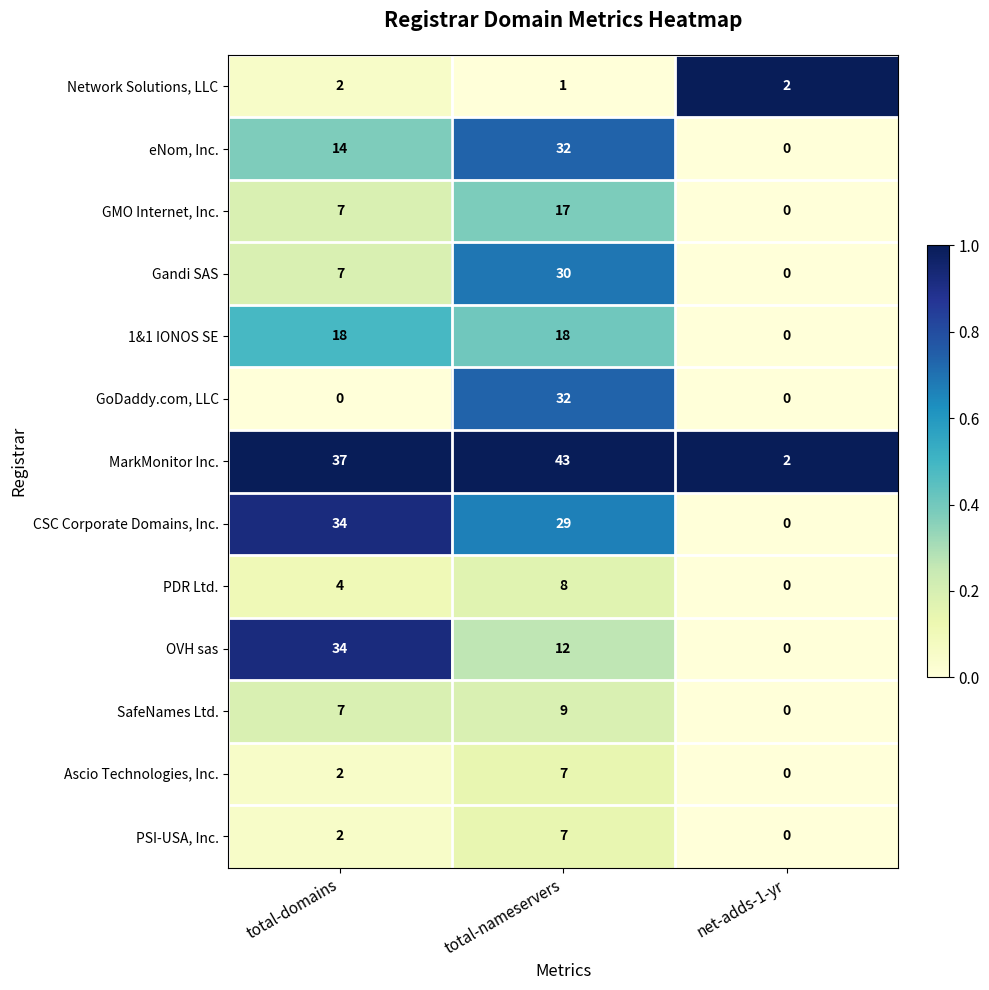

Between total-domains and total-nameservers, which series saw the biggest shift?

GoDaddy.com, LLC